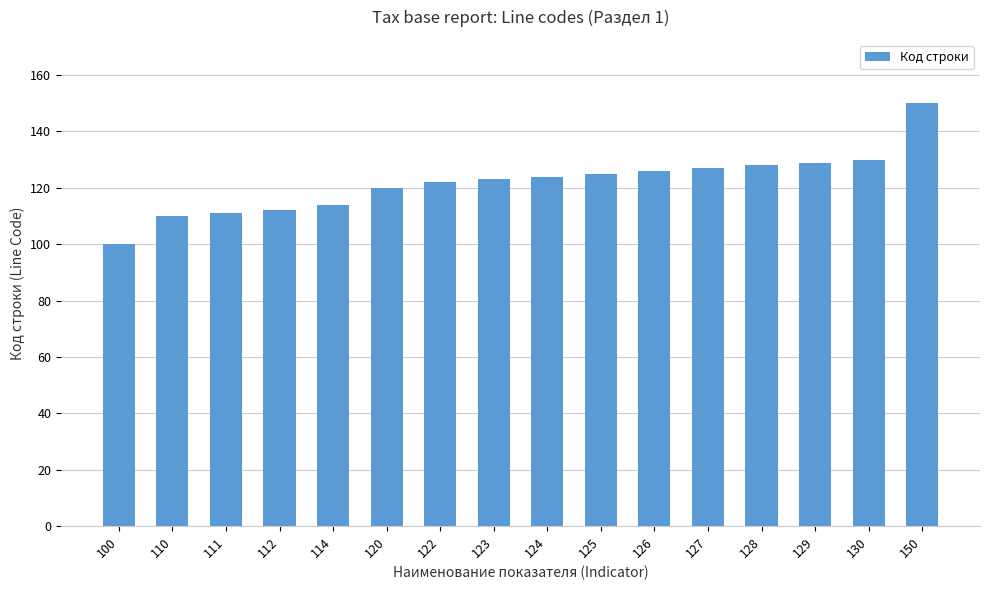

What is the change in value from 120 to 127?

+7